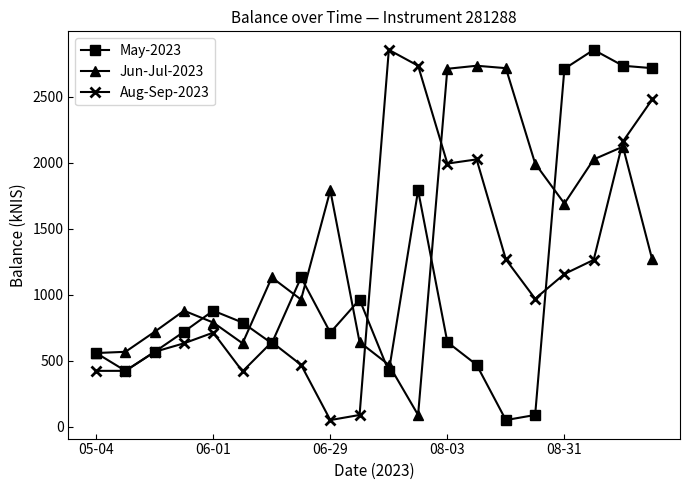

After their last crossing, which series has the higher values: Aug-Sep-2023 or May-2023?

May-2023